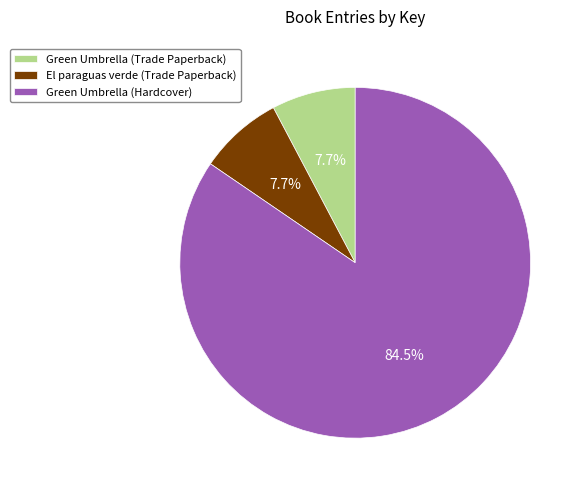

Is it true that El paraguas verde (Trade Paperback) is 17% of the pie?

False